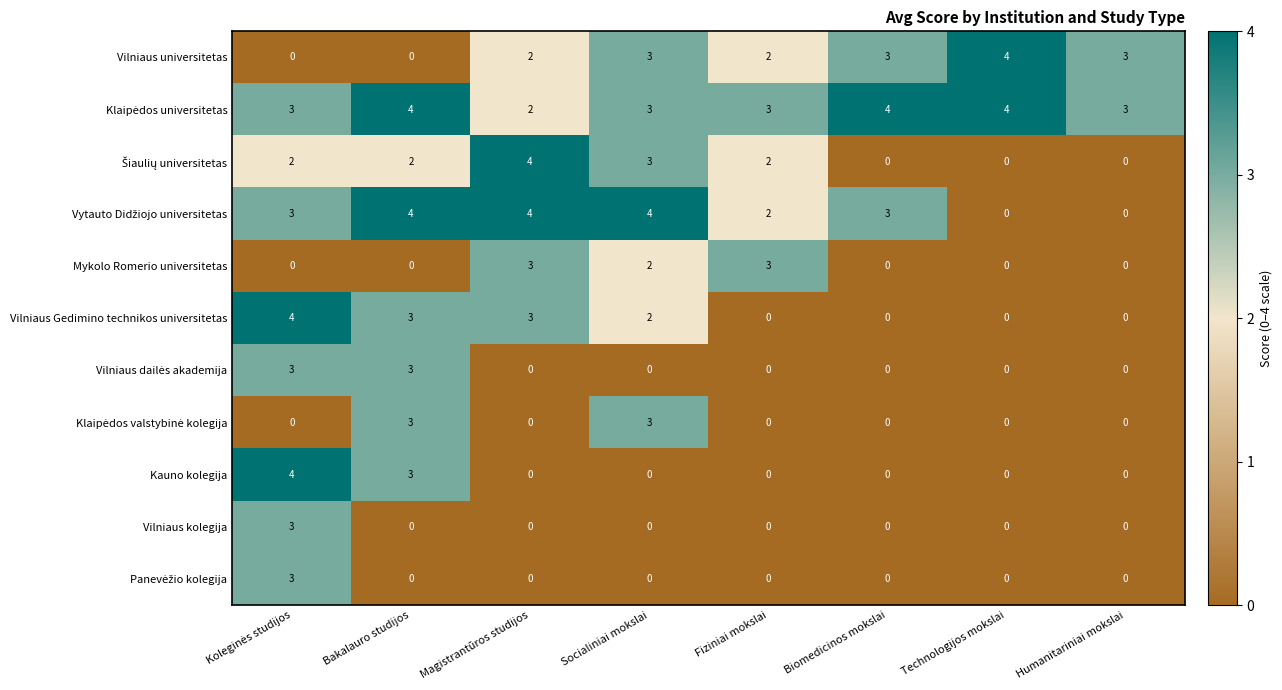

The value of Vilniaus universitetas at Magistrantūros studijos is 1. True or false?

False